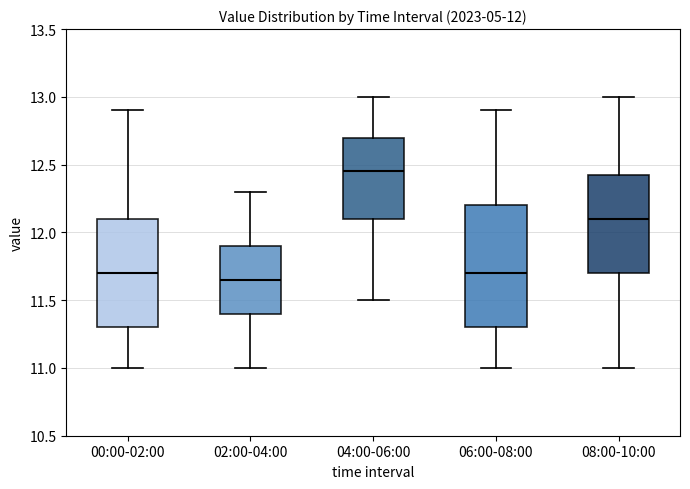

Which box is the tallest, from its lower edge to its upper edge?

06:00-08:00